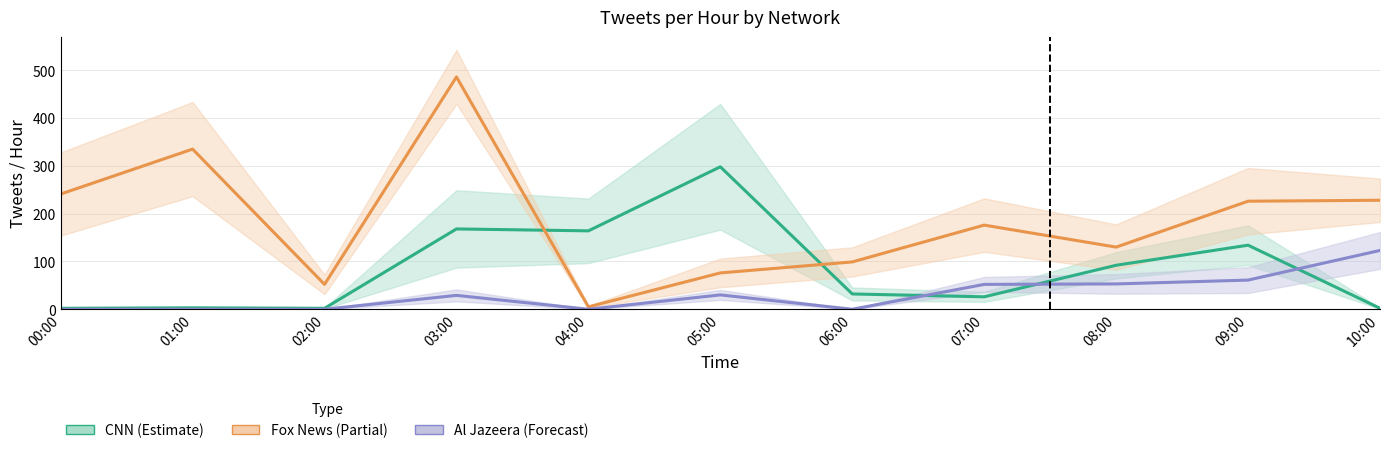

Is this an area chart (filled region under the line)?

No